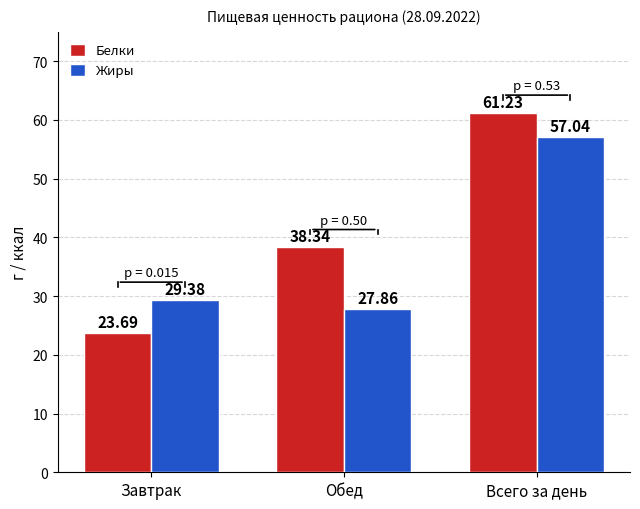

What position from the right is Обед?

2